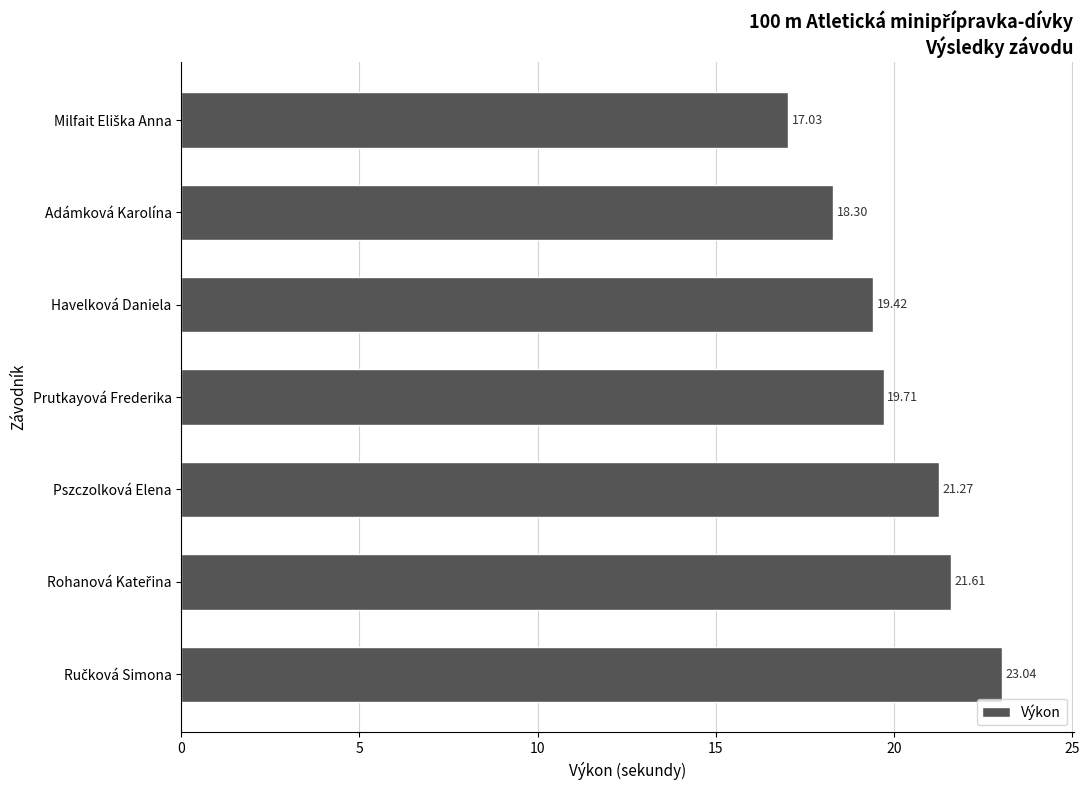

What is the difference between the second highest and minimum values?

4.6